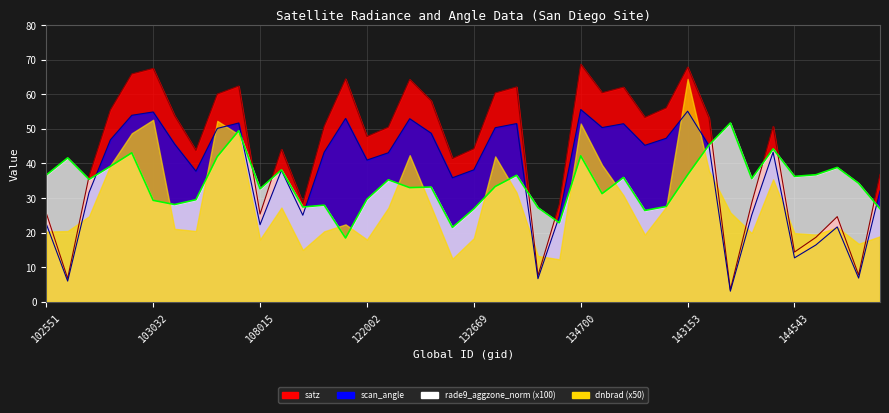

What is the sum of all rade9_aggzone_norm values?

1368.8